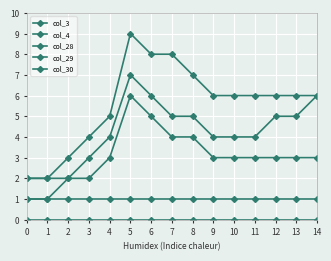

Is this an area chart (filled region under the line)?

No